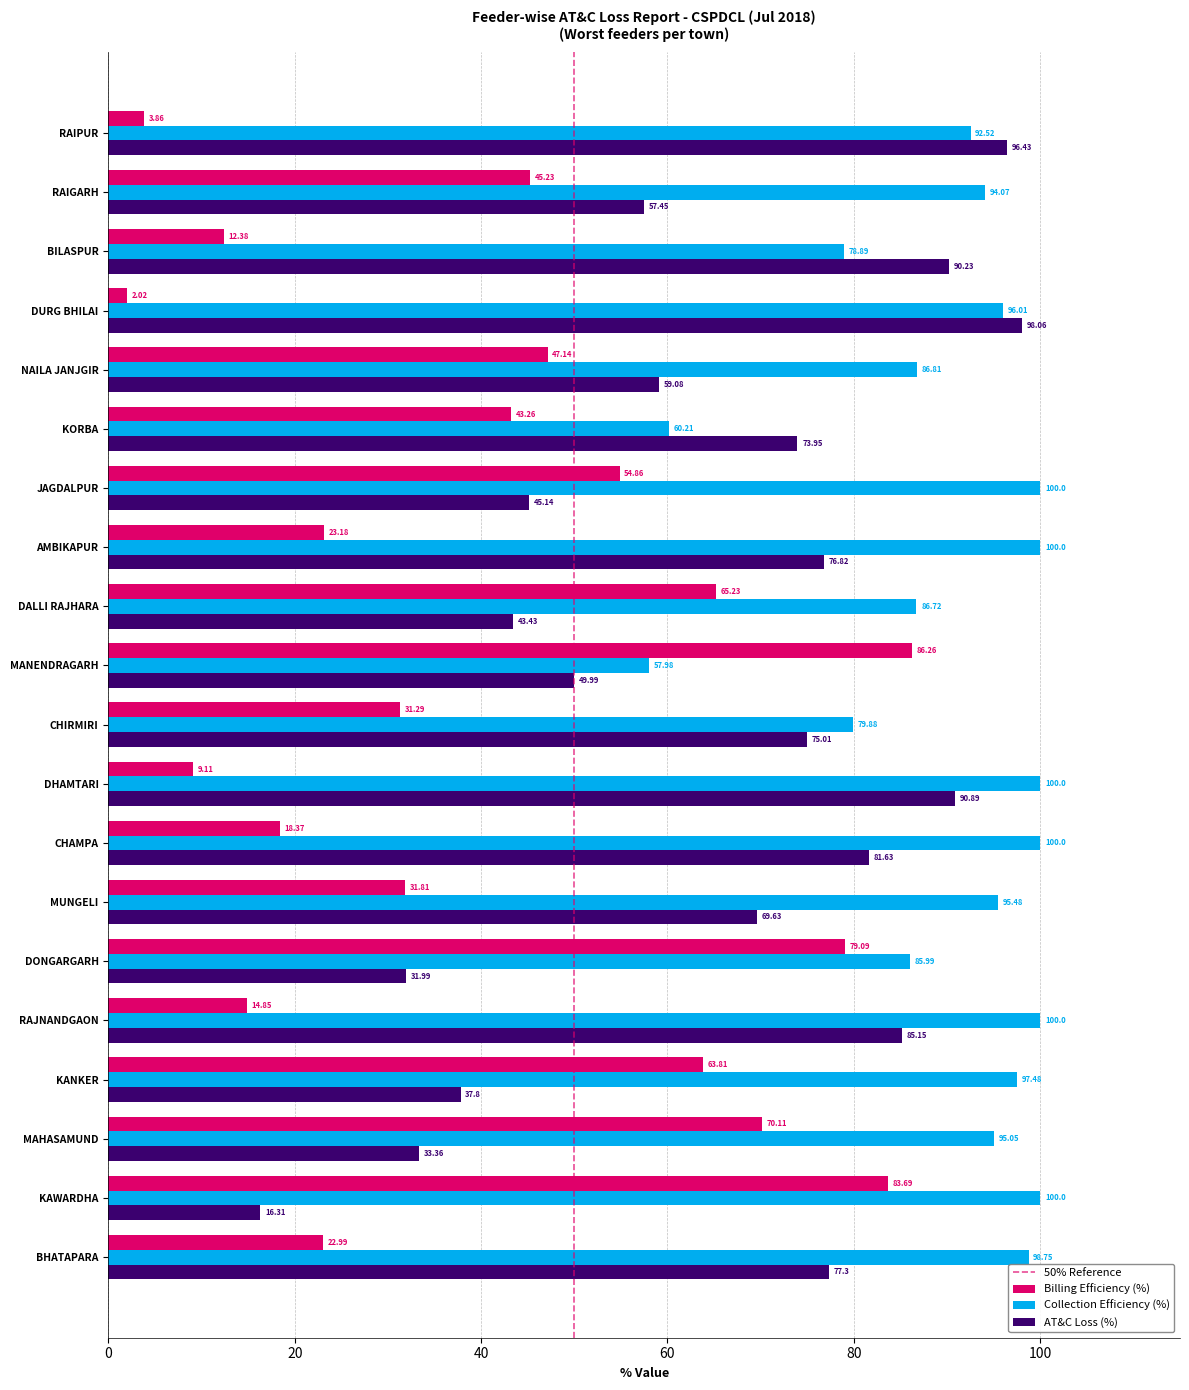

What is the total value across all series at BILASPUR?

181.5